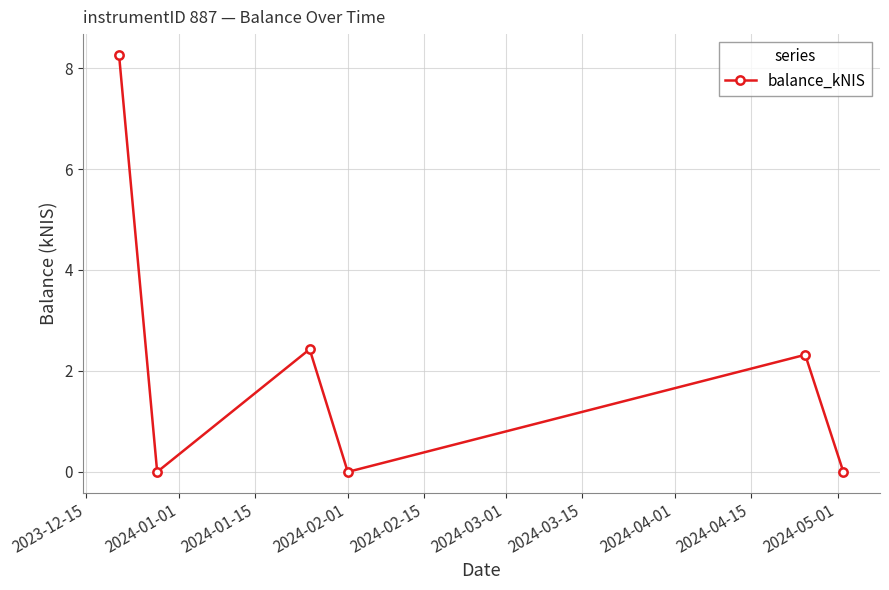

How many data points are less than 2?

3